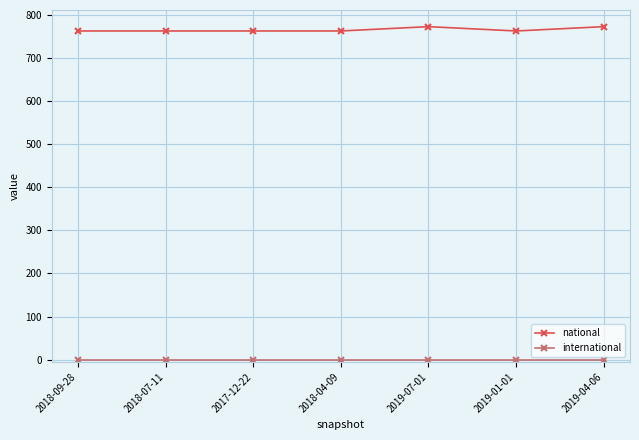

At how many categories does at least one series exceed 347?

7